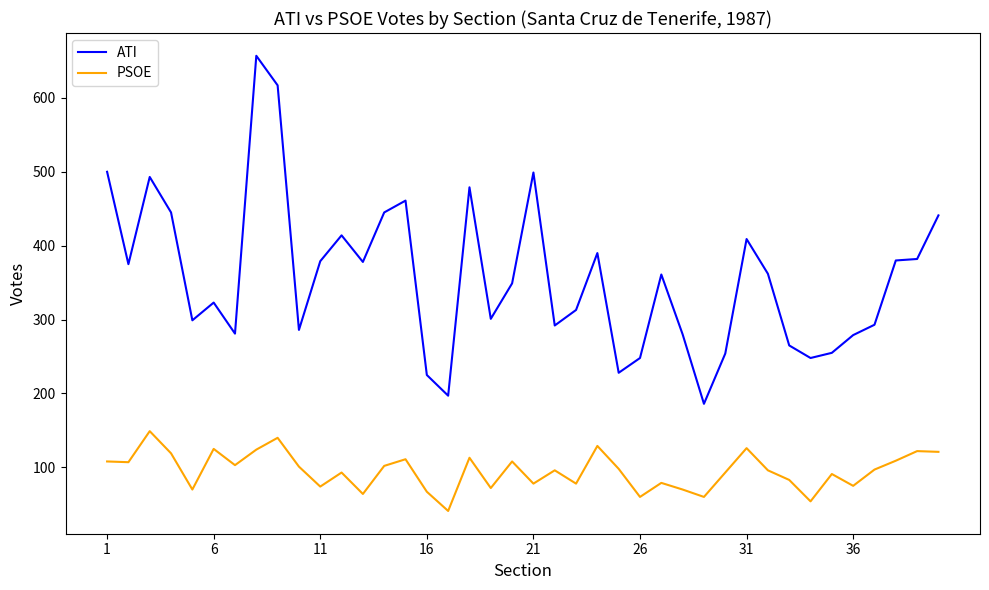

What is the difference between the maximum and minimum values in the PSOE series?

108